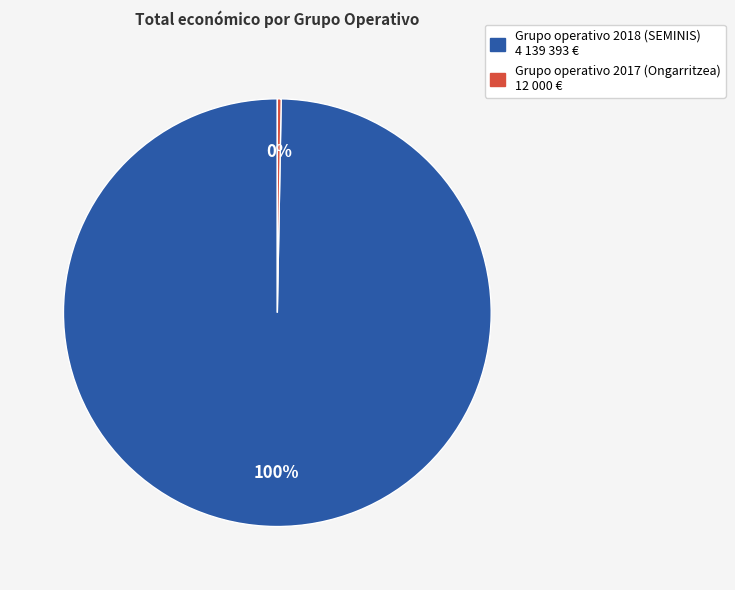

To the nearest percent, what is the combined percentage of Grupo operativo 2017 (Ongarritzea) and Grupo operativo 2018 (SEMINIS)?

100%